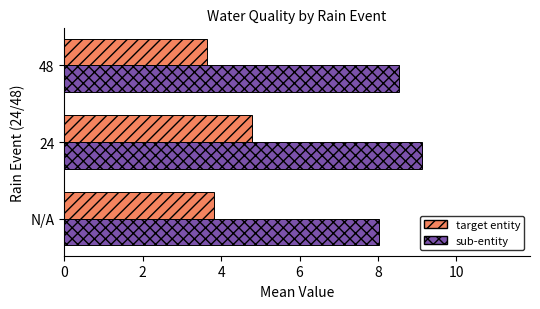

True or false: target entity has a value of 7.2 at 24.

False